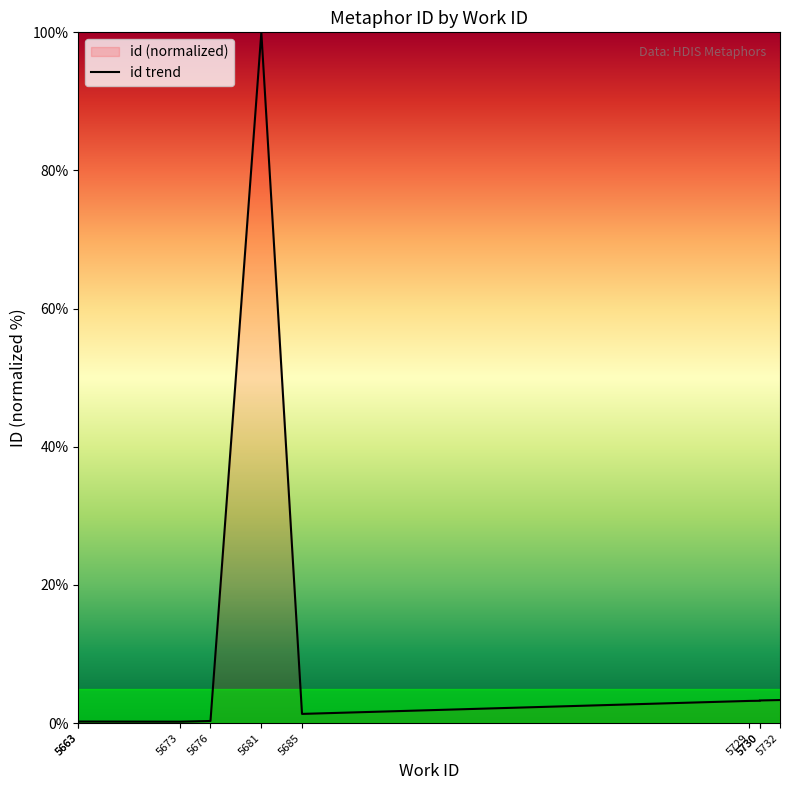

What is the greatest value displayed?

100.0